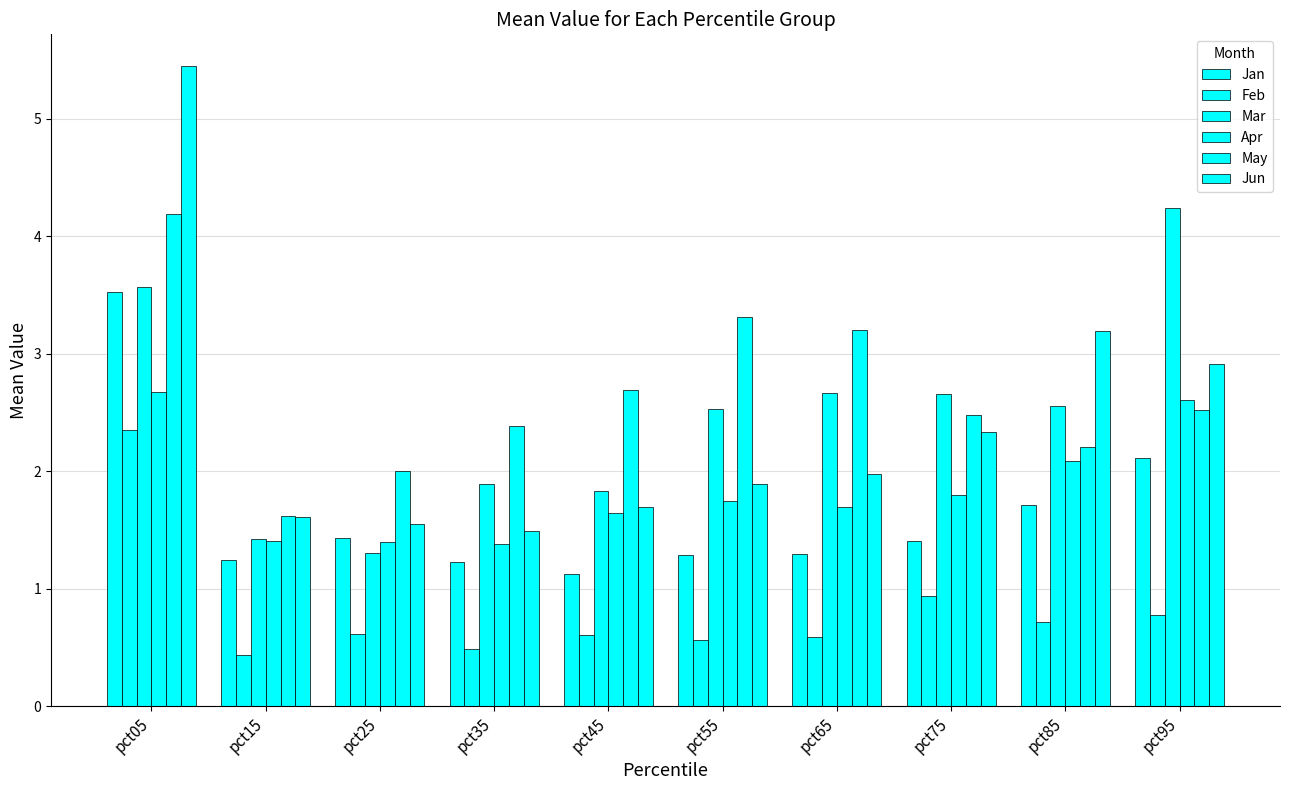

At which label does Jan reach its peak?

pct05